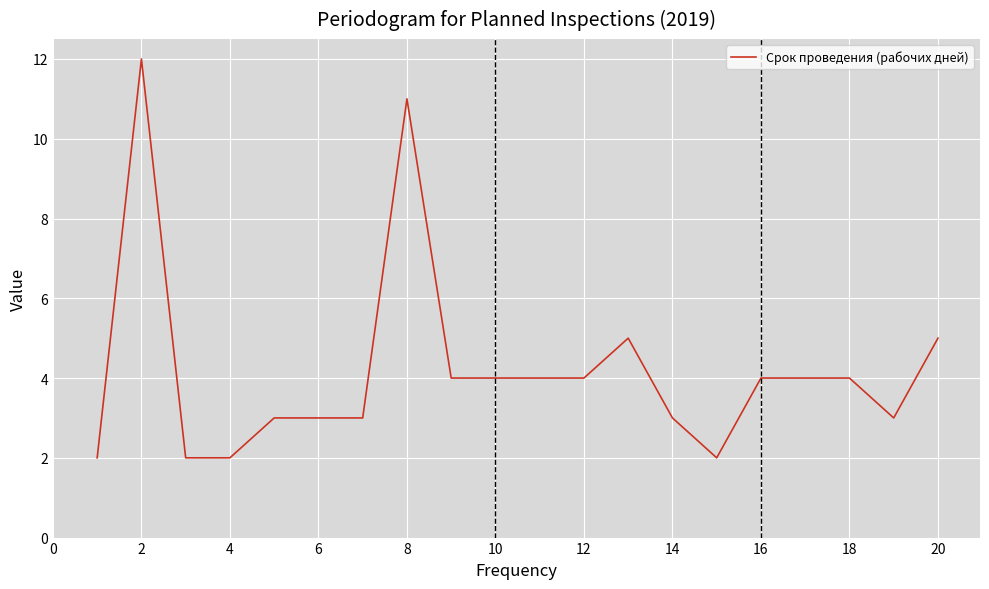

What is the greatest value displayed?

12